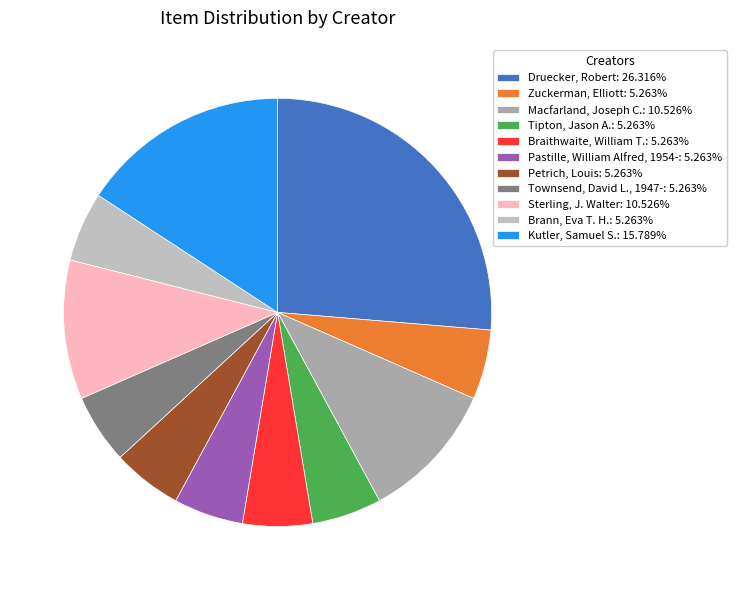

True or false: Tipton, Jason A. accounts for 5% of the total.

True